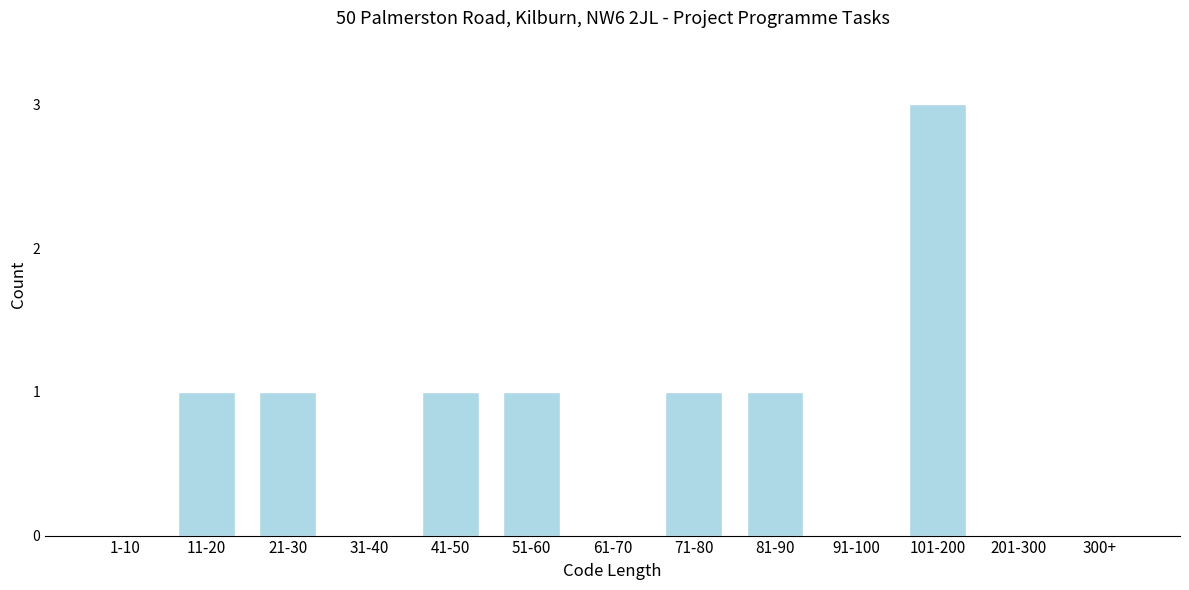

Reading right to left, what are all the values shown in this chart?

300+=0	201-300=0	101-200=3	91-100=0	81-90=1	71-80=1	61-70=0	51-60=1	41-50=1	31-40=0	21-30=1	11-20=1	1-10=0